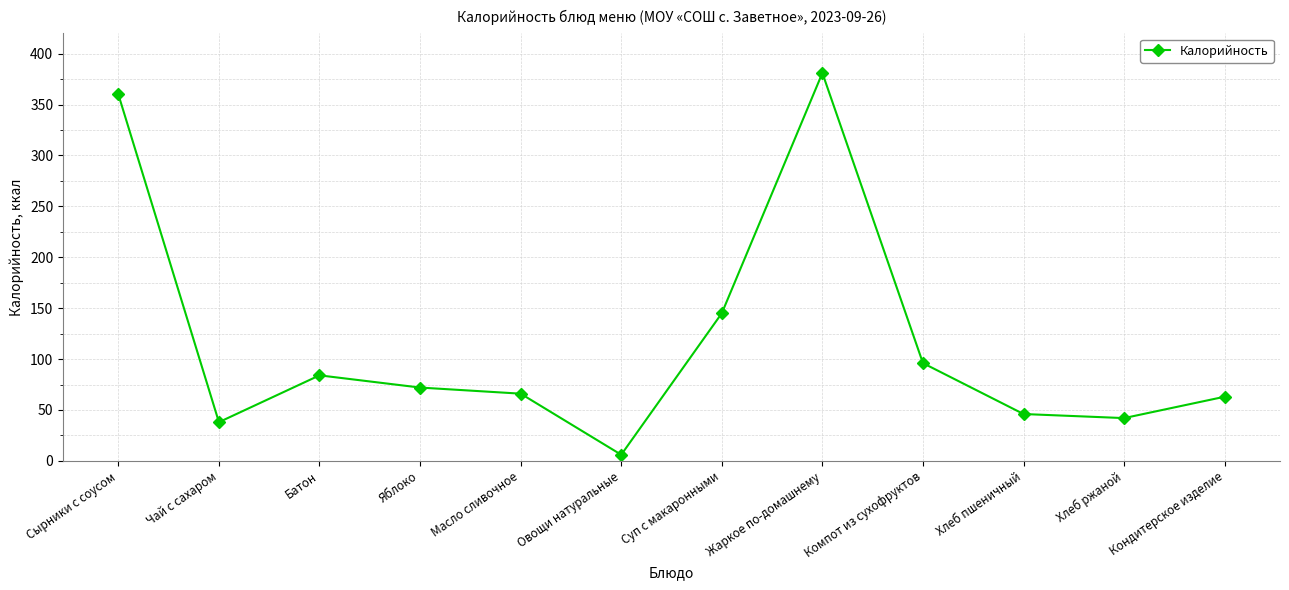

Where is the first local minimum?

Чай с сахаром